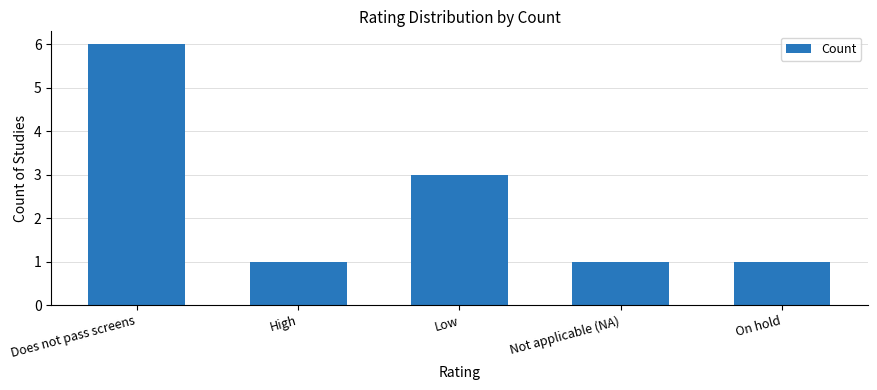

Which has a higher value, On hold or Does not pass screens?

Does not pass screens